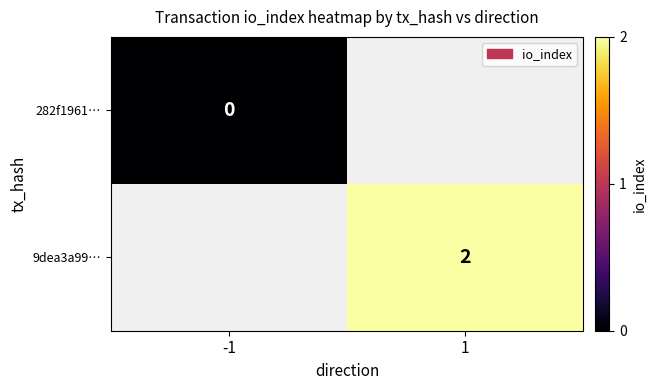

The 9dea3a99… series shows 2 at 1. True or false?

True